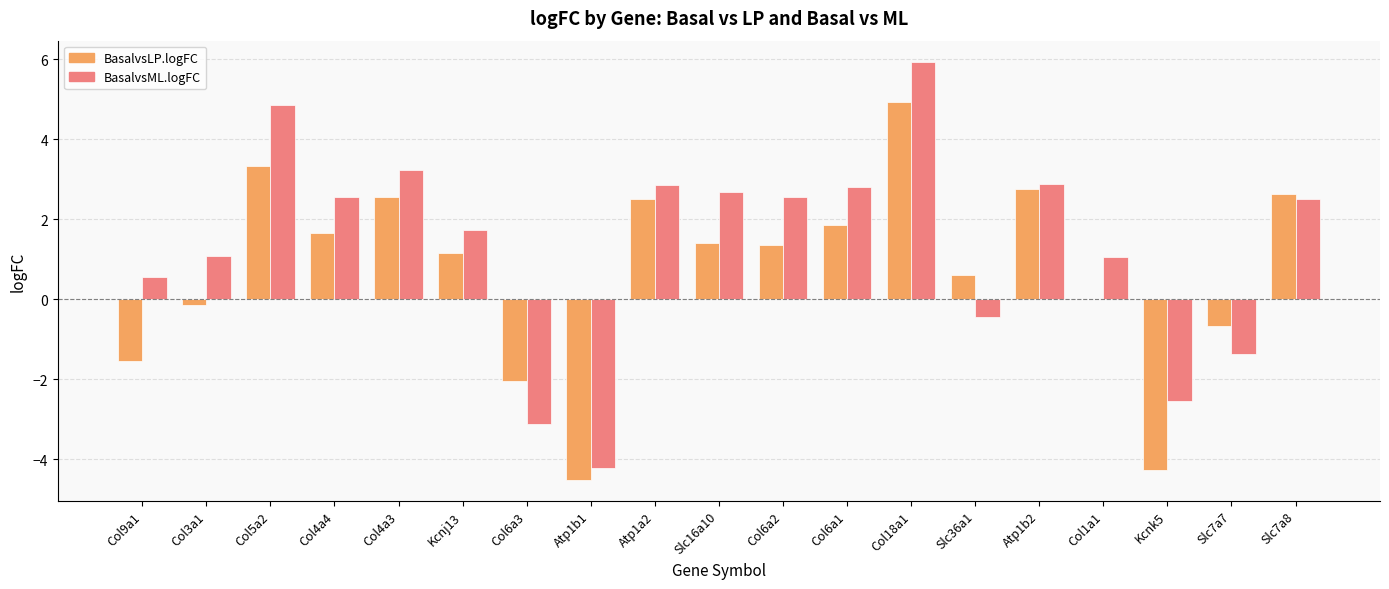

Which label corresponds to the largest value in the chart?

Col18a1